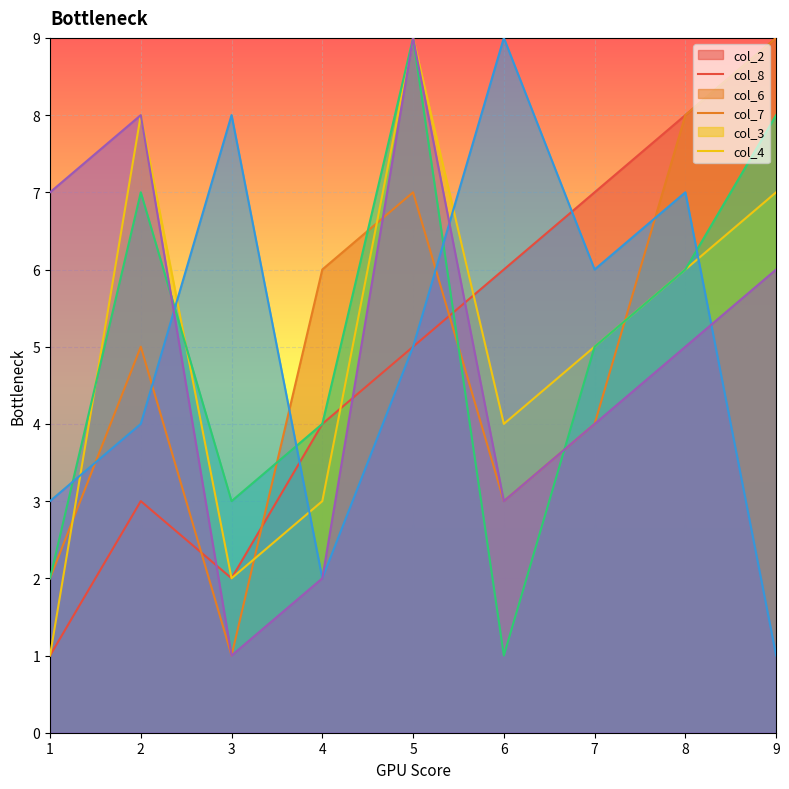

True or false: col_3 has more than 1 interior local peaks.

True